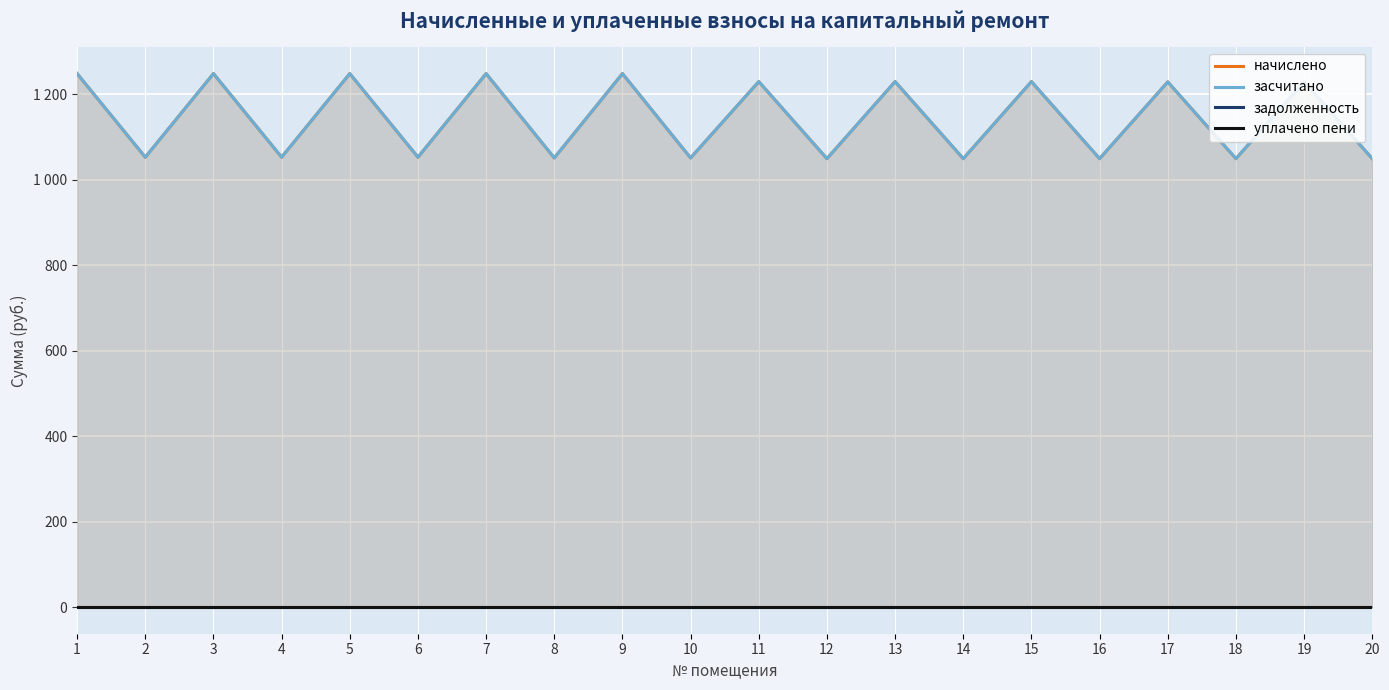

What is the value of the начислено point at the 20th from the left?

1049.5